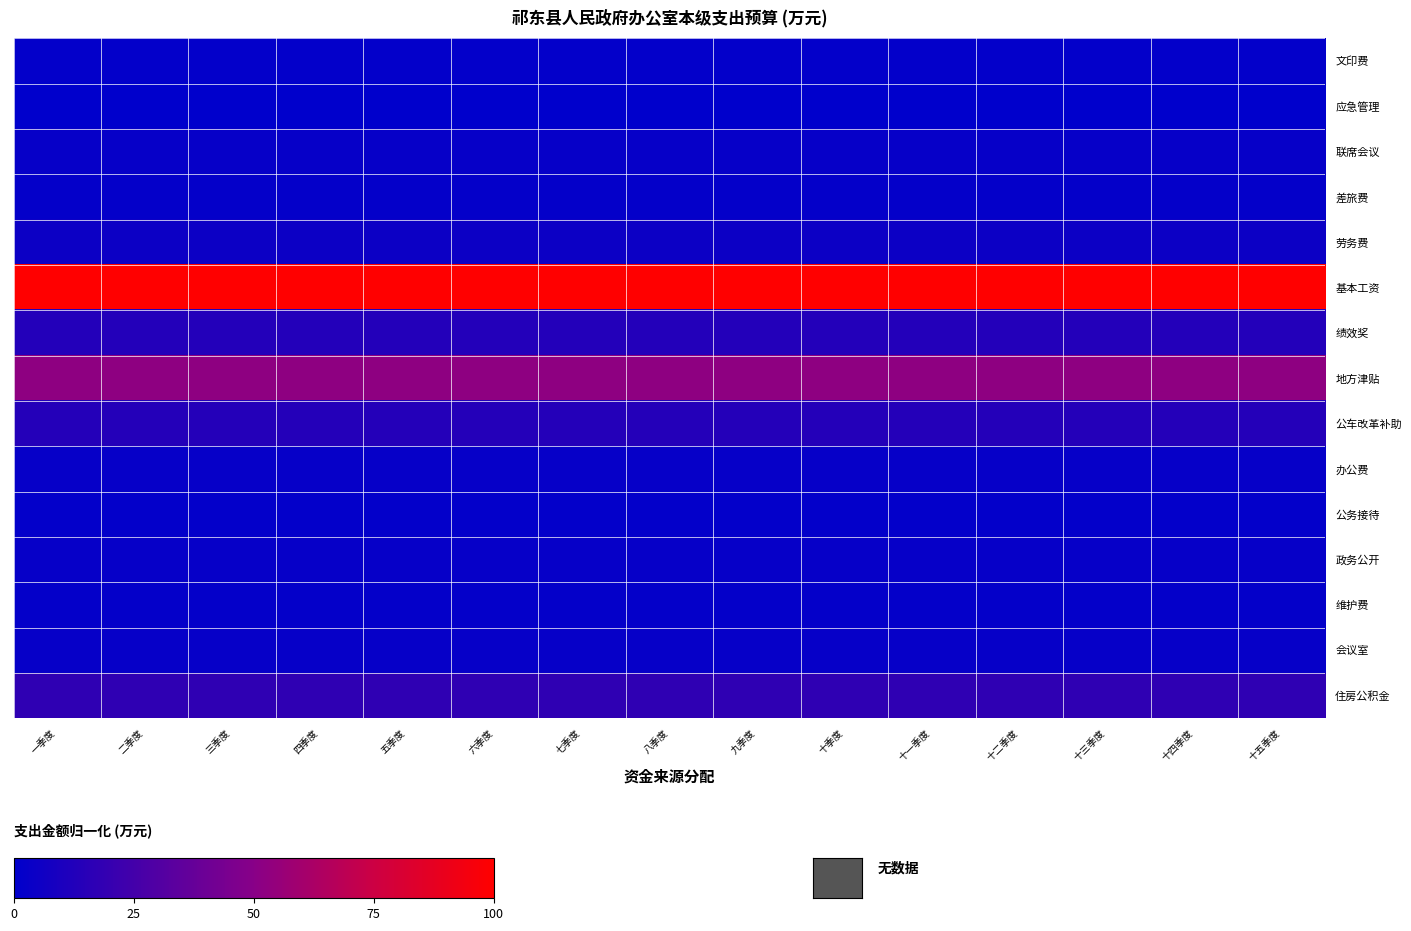

Where is 政务公开 nearest to the value 2?

一季度